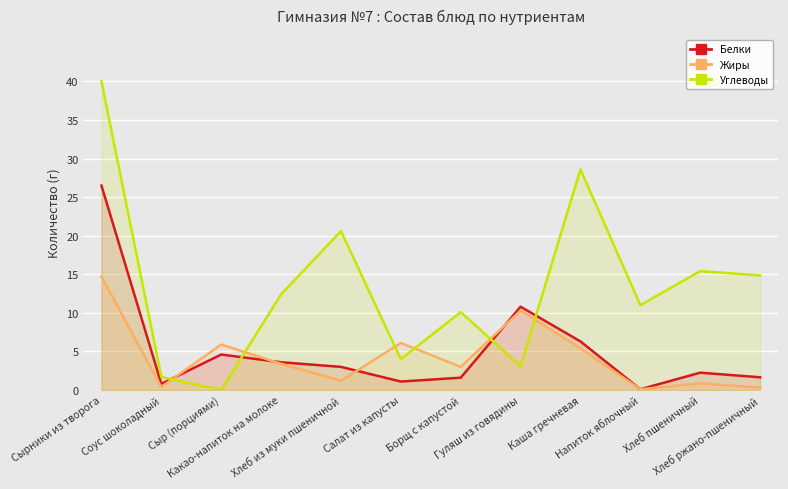

True or false: Жиры has a value of 3.8 at Сырники из творога.

False